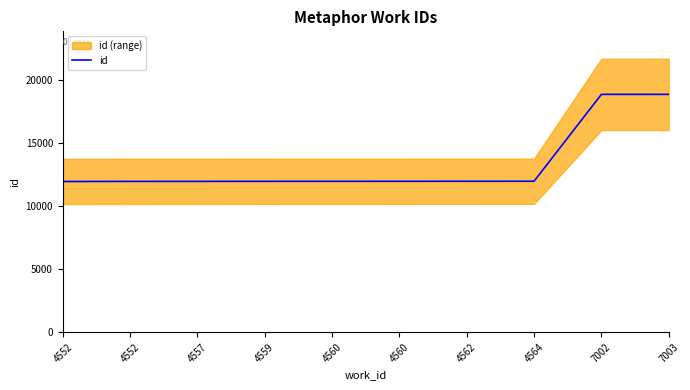

Reading left to right, extract all data points from this chart.

4552=11966	4552=11975	4557=11976	4559=11979	4560=11981	4560=11982	4562=11984	4564=11987	7002=18885	7003=18886